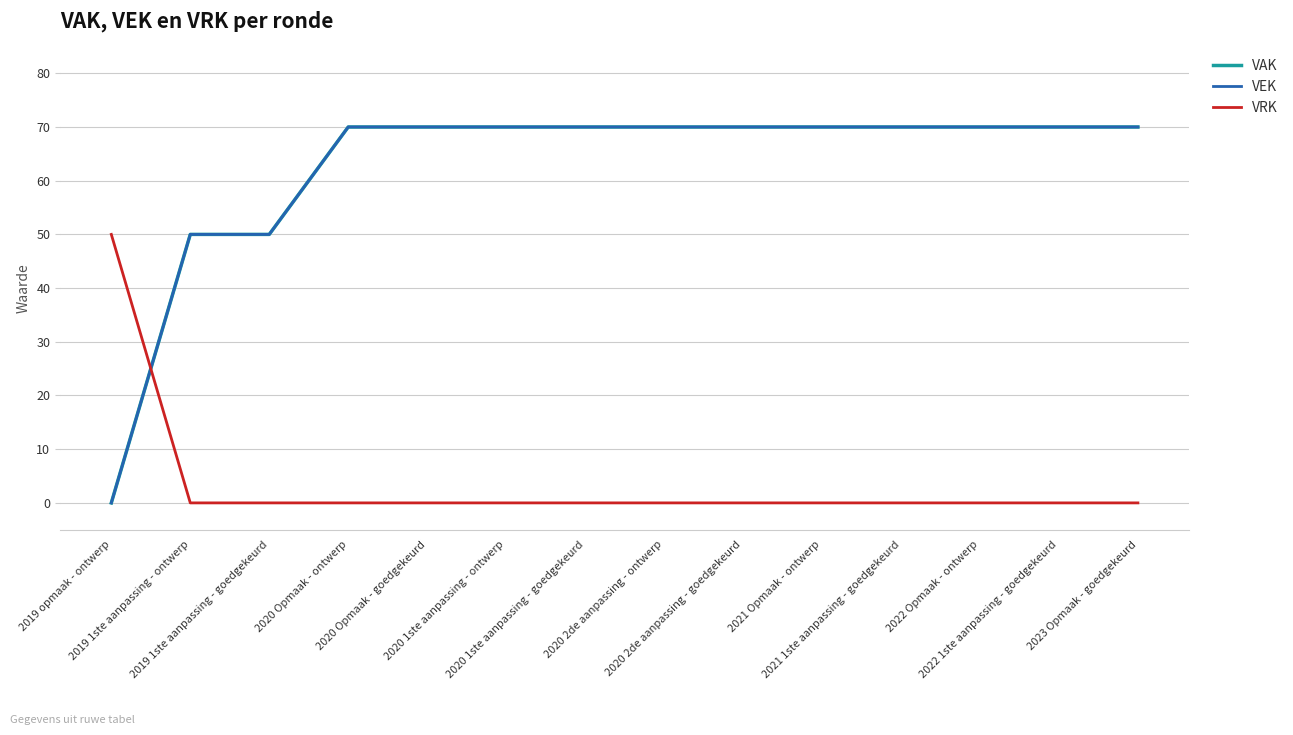

What is the label of the 8th point from the right?

2020 1ste aanpassing - goedgekeurd